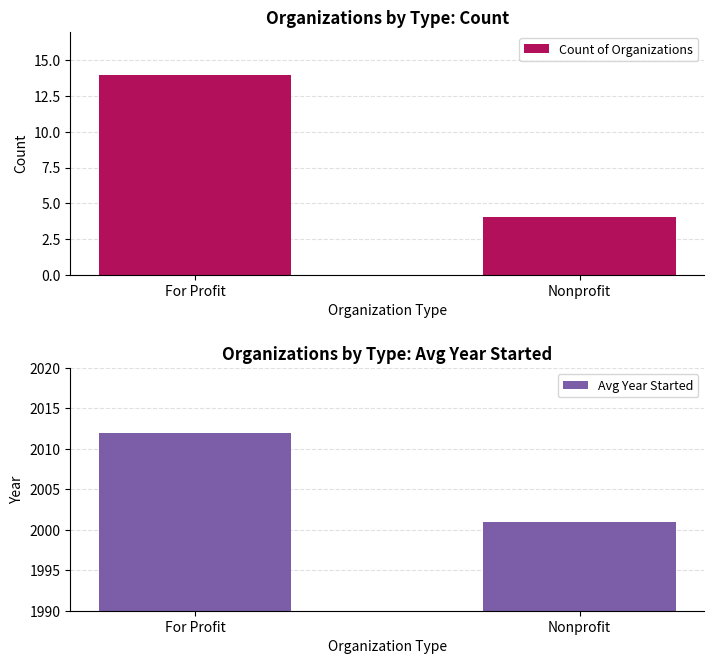

Reading left to right, what are all the values shown in this chart?

Count of Organizations: 14	4
Avg Year Started: 2012	2001